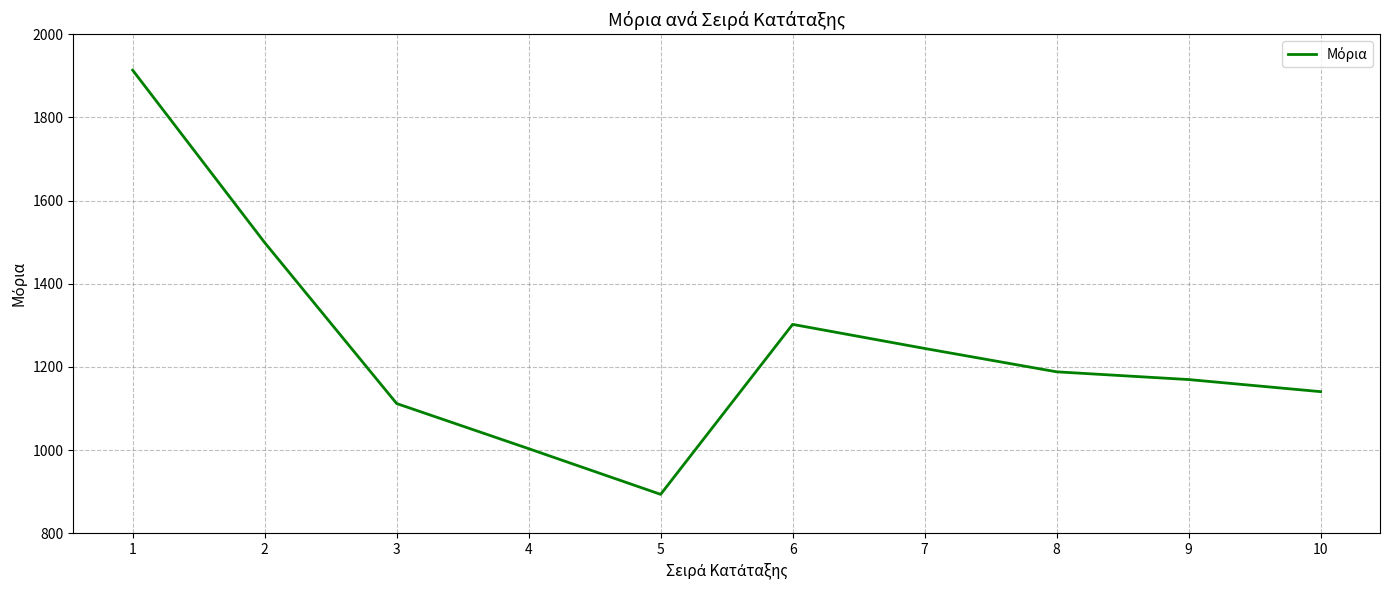

What is the minimum value shown in the chart?

893.4